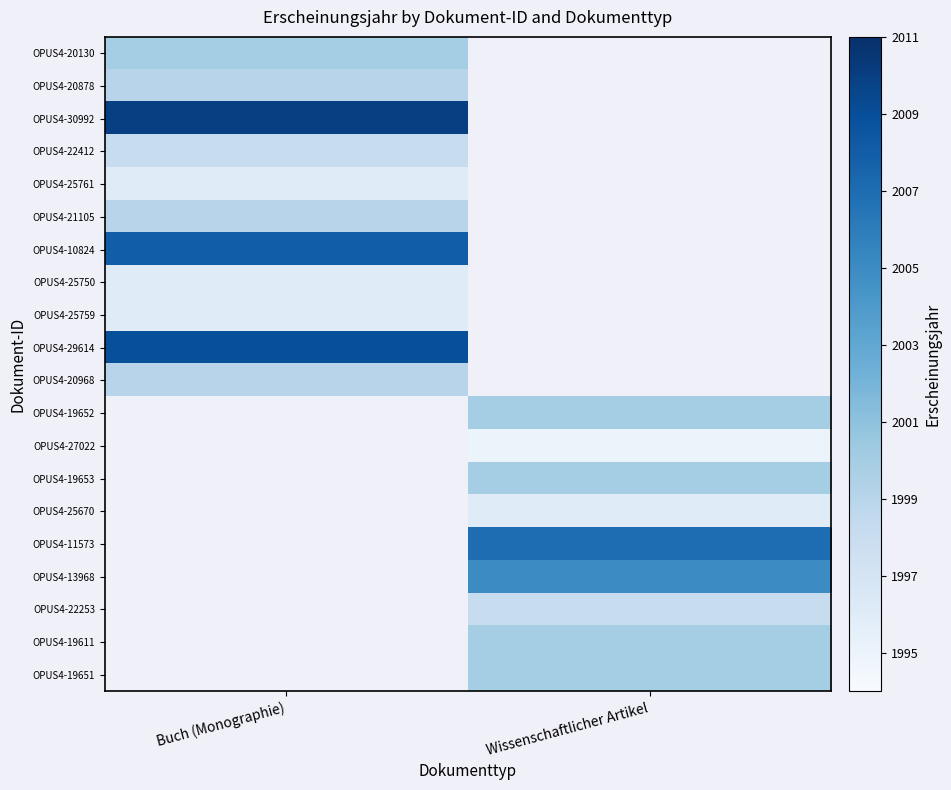

How many series are shown in this chart?

20